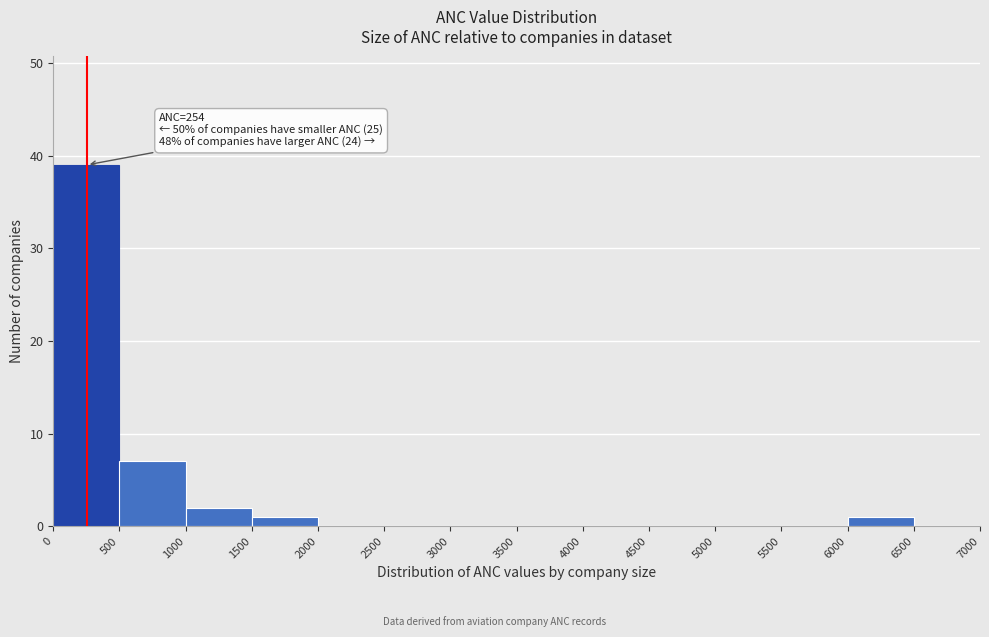

Which range on the x-axis has the tallest bar?

0 to 500